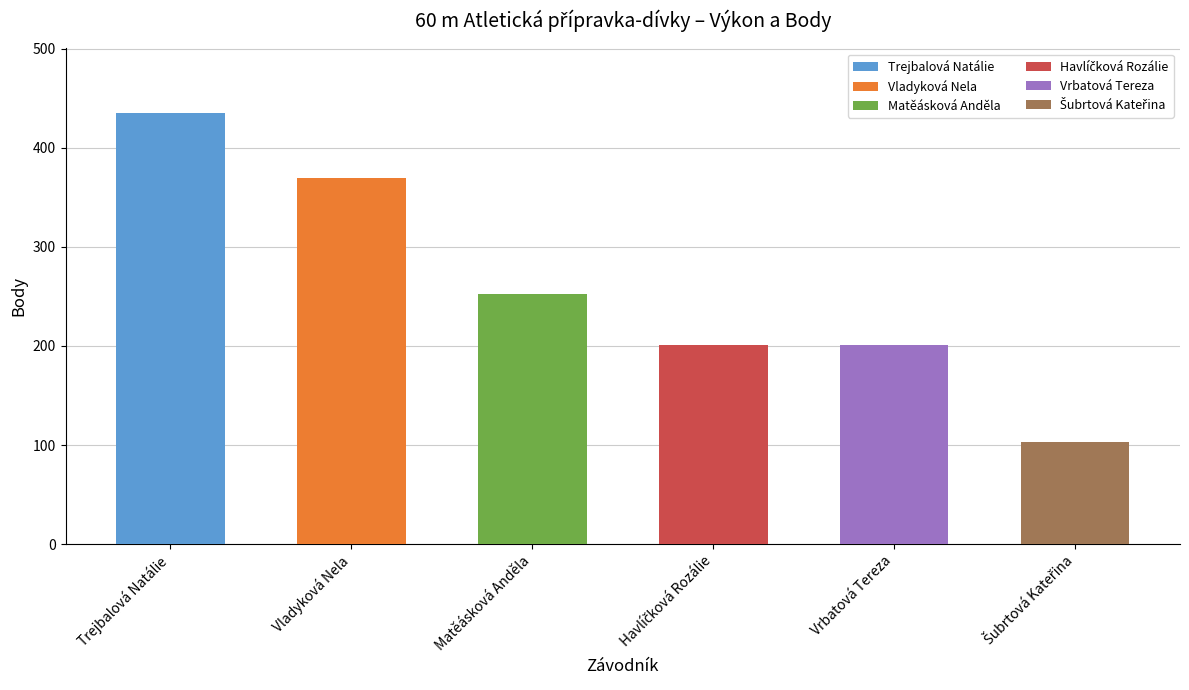

What is the sum of the Výkon values at Trejbalová Natálie and Havlíčková Rozálie?

19.8